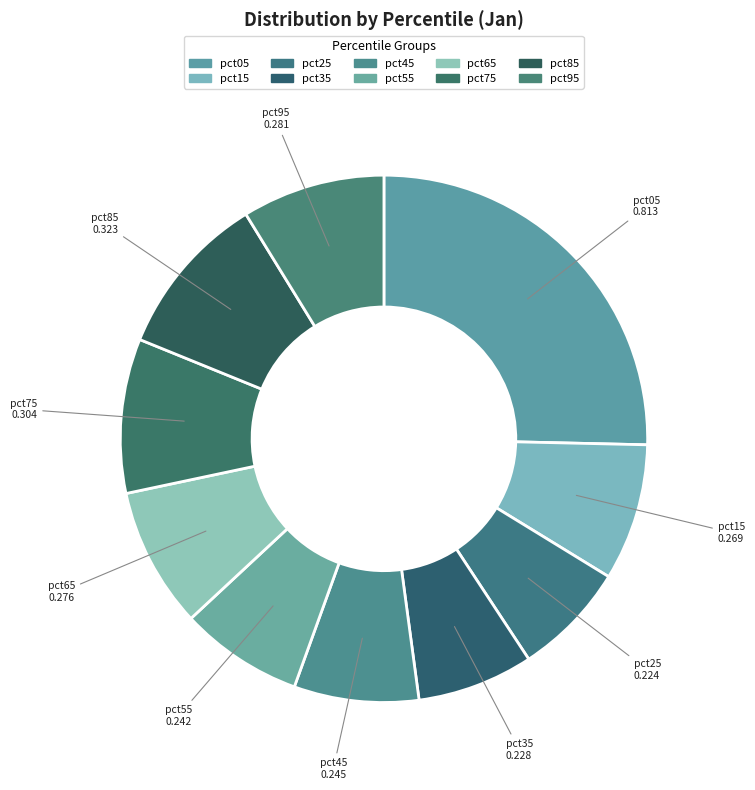

How many segments does this pie chart have?

10